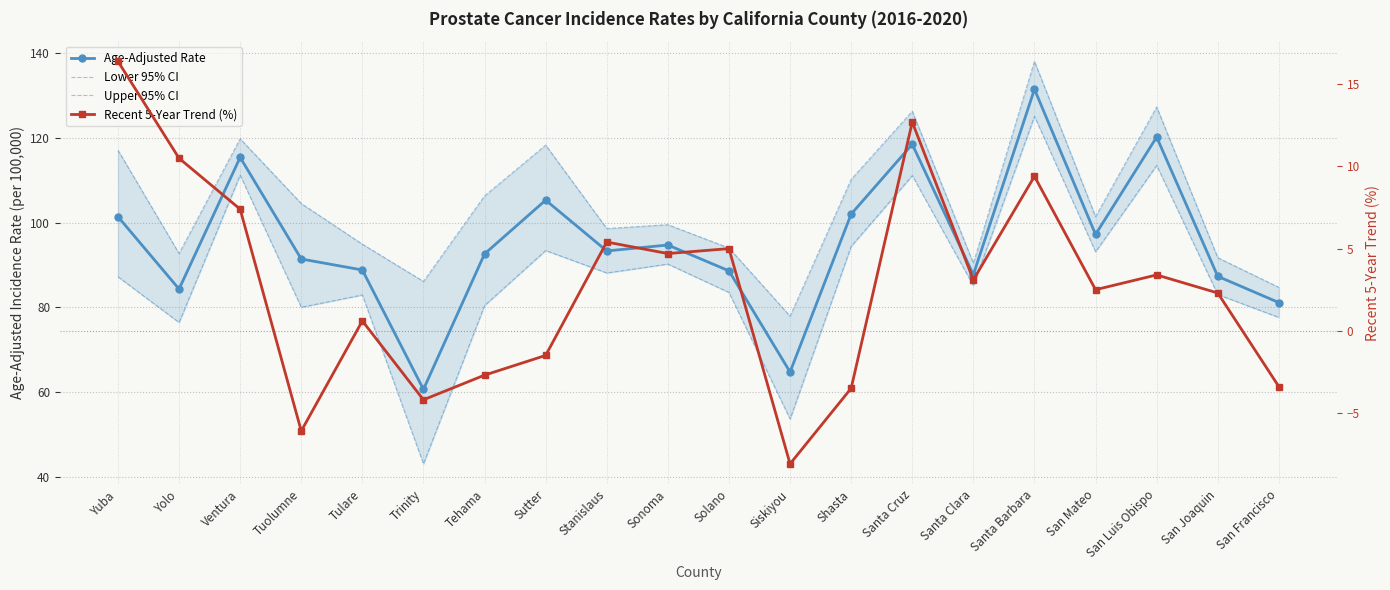

At which category does the chart reach its peak across all series?

Santa Barbara